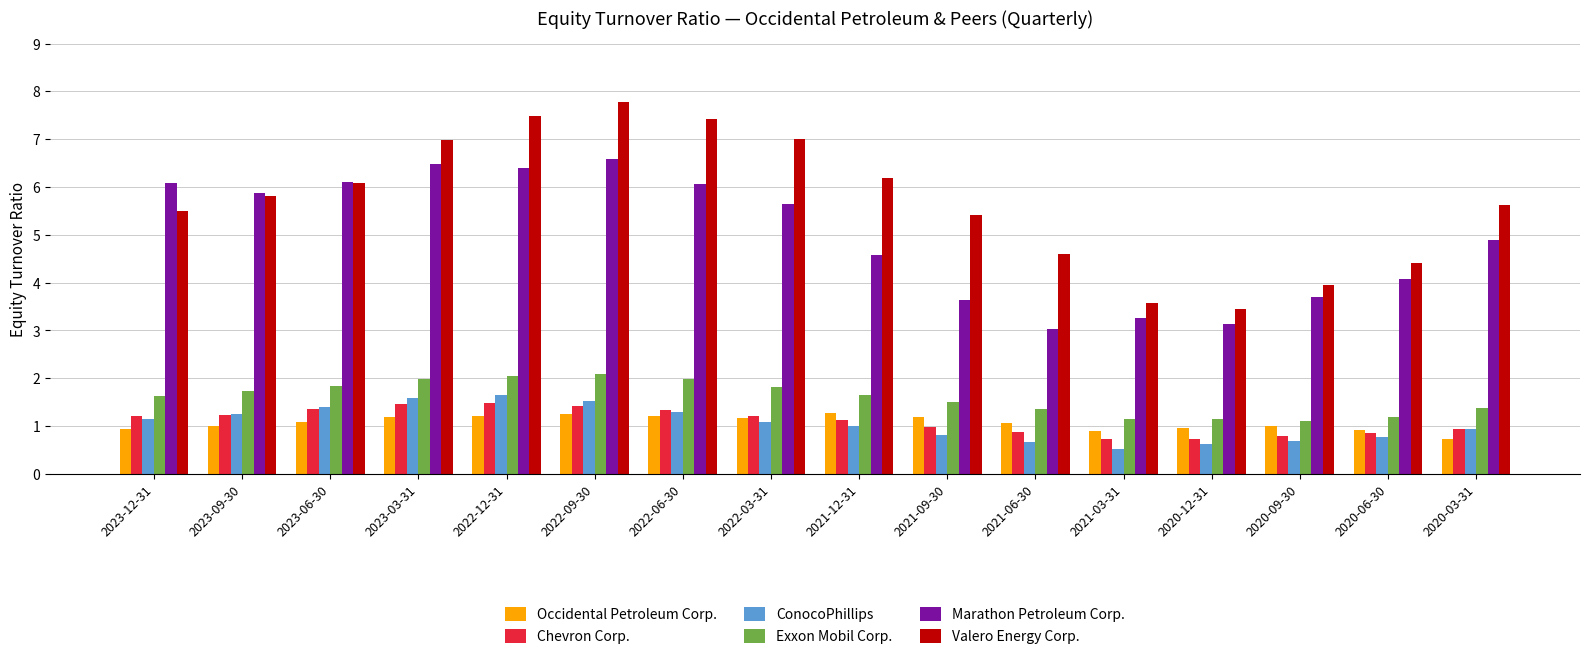

Read the Exxon Mobil Corp. value at 2021-09-30.

1.5